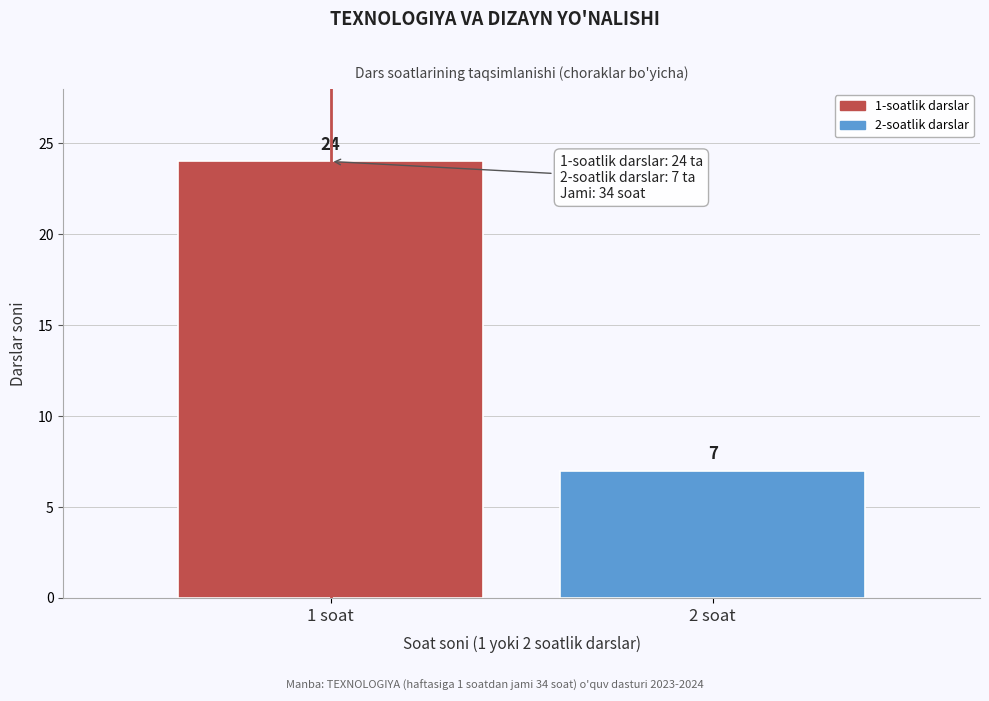

Reading right to left, what are all the values shown in this chart?

2 soat=7	1 soat=24